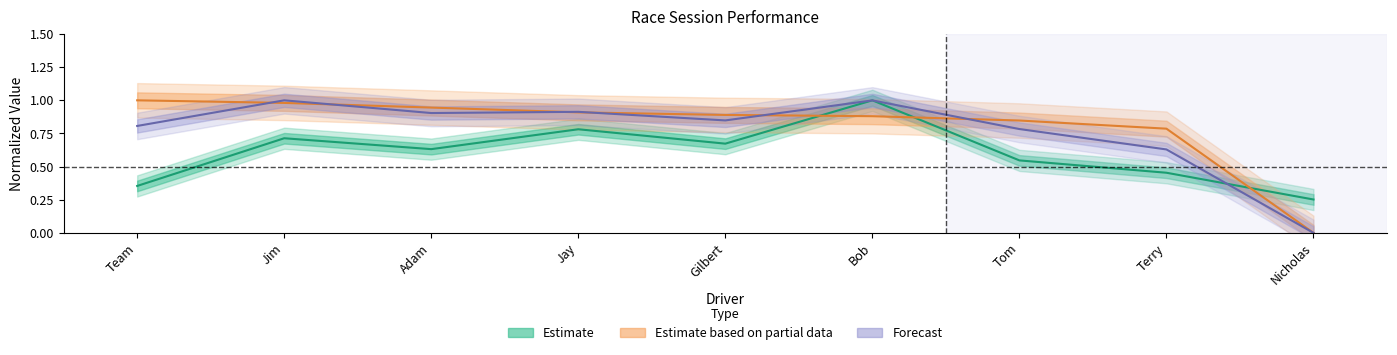

Reading left to right, what are all the values shown in this chart?

Total Laps: 0.4	0.7	0.6	0.8	0.7	1.0	0.5	0.5	0.3
Best Speed: 1.0	1.0	0.9	0.9	0.9	0.9	0.8	0.8	0.0
Average Speed: 0.8	1.0	0.9	0.9	0.8	1.0	0.8	0.6	0.0